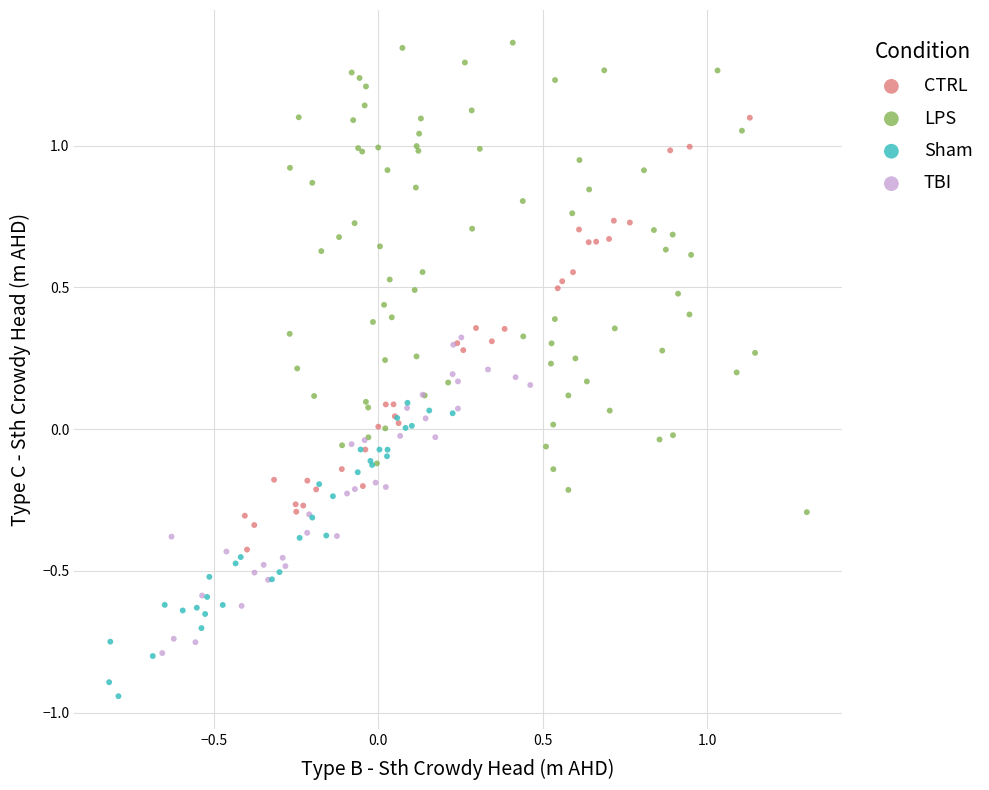

Which series contains the lowest Y value?

Sham